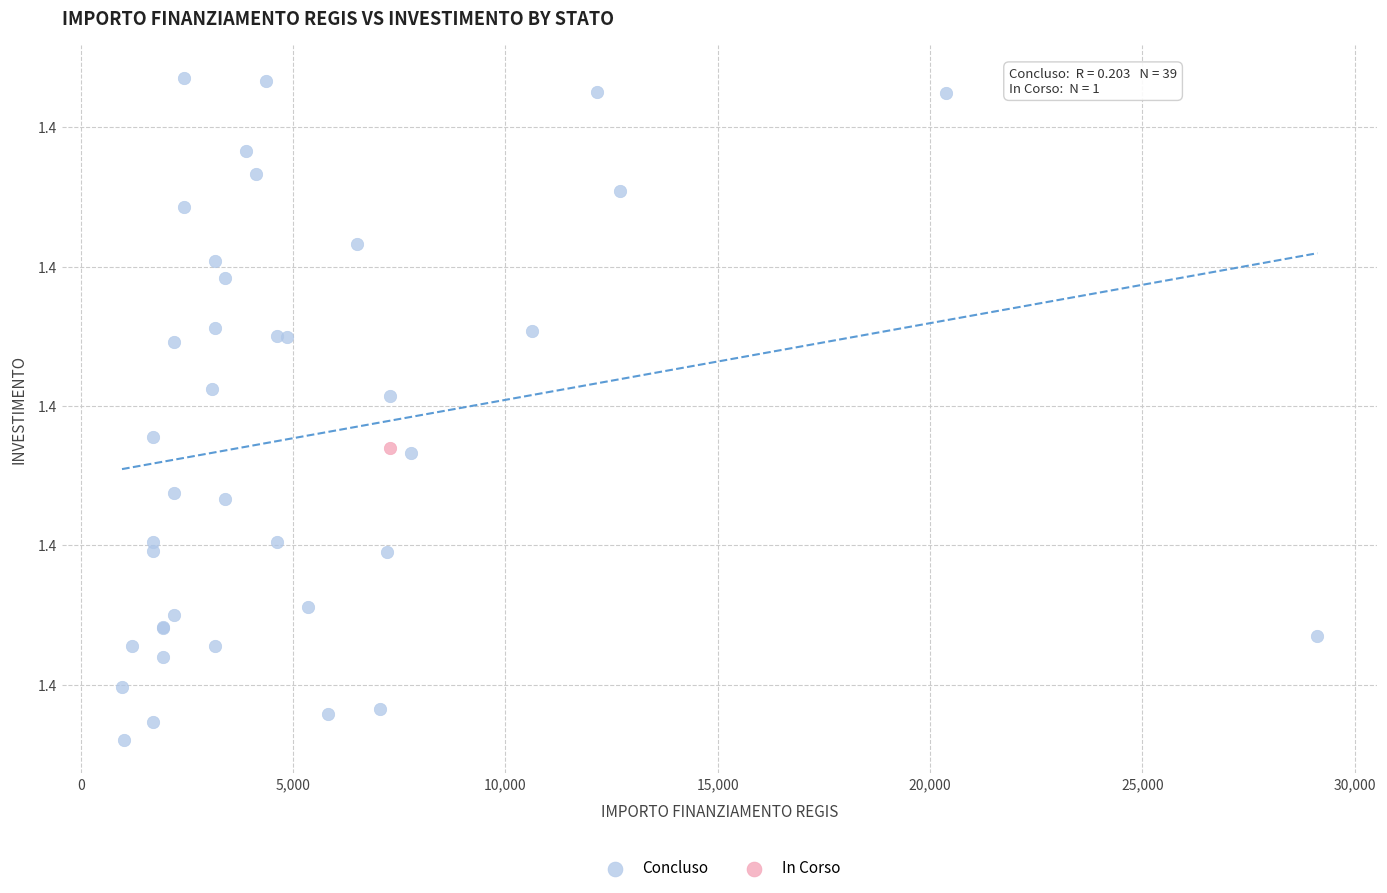

What are all the series names shown in the legend?

Concluso, In Corso